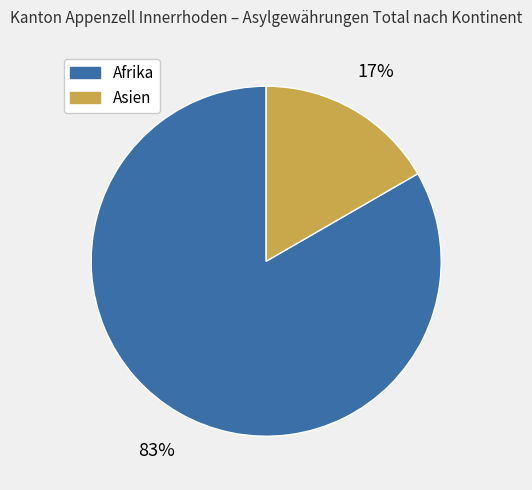

To the nearest percent, what is the combined percentage of Afrika and Asien?

100%